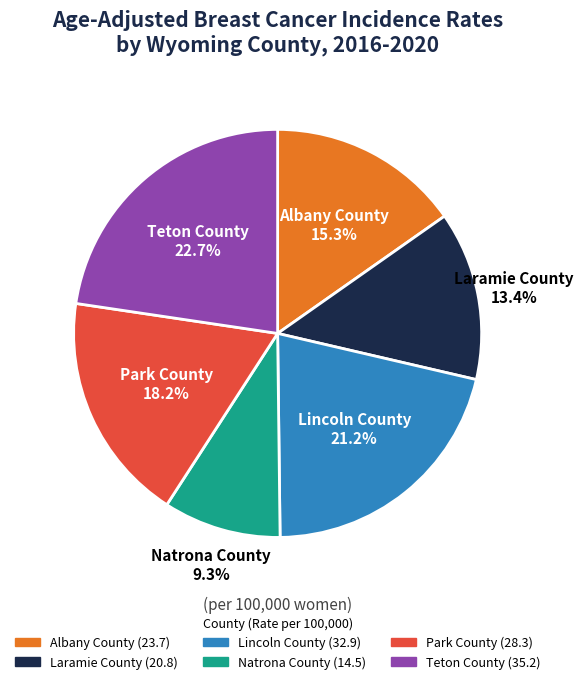

Does Teton County represent more than half of the total?

No